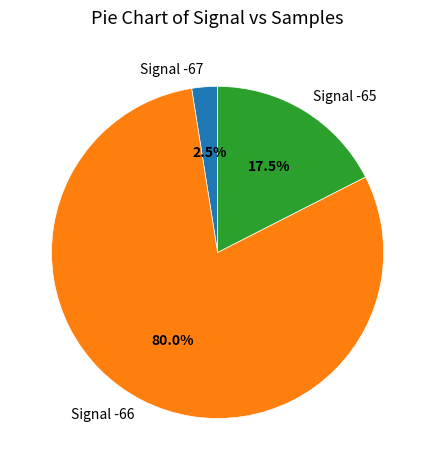

How much of the chart is everything except Signal -65?

82.5%